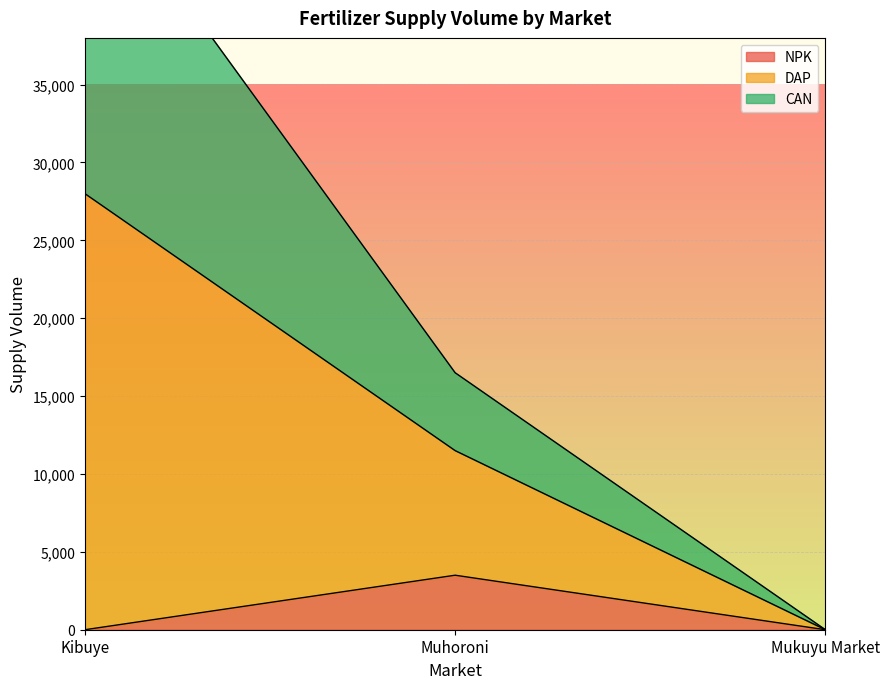

What is the sum of all NPK values?

3500